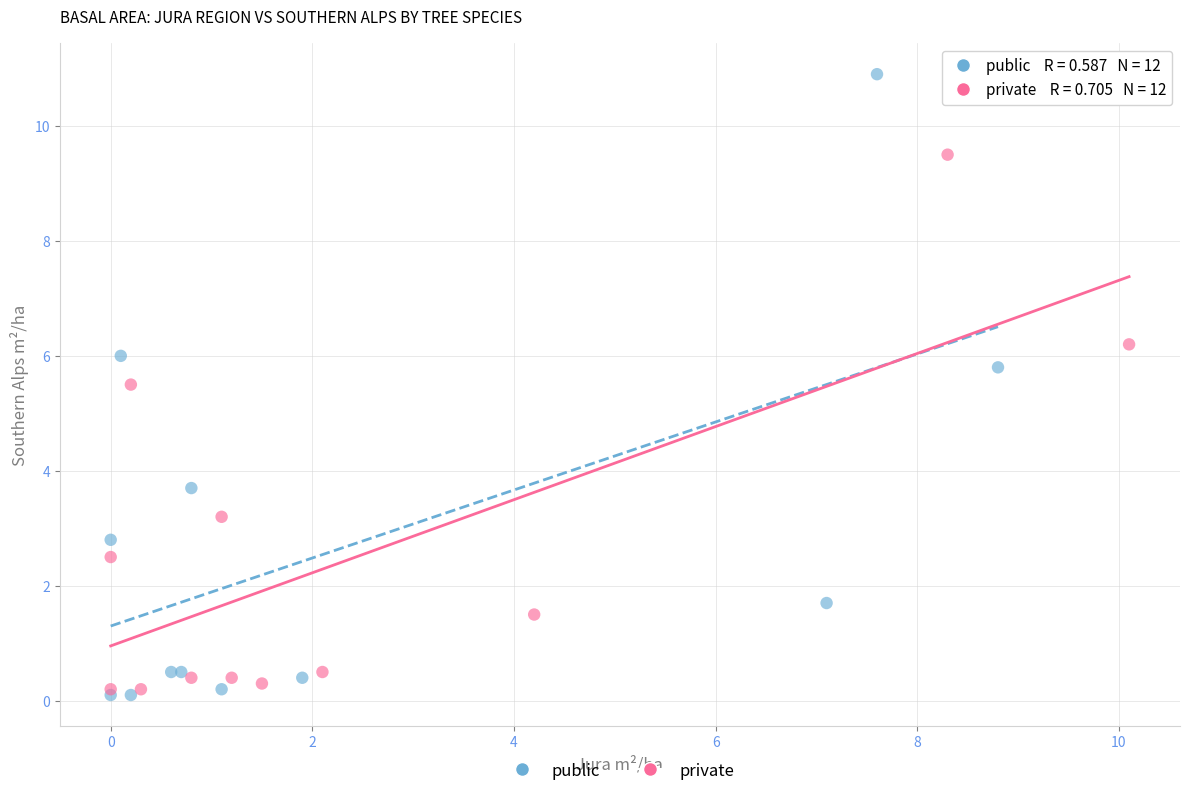

Which series reaches the maximum Y coordinate?

public